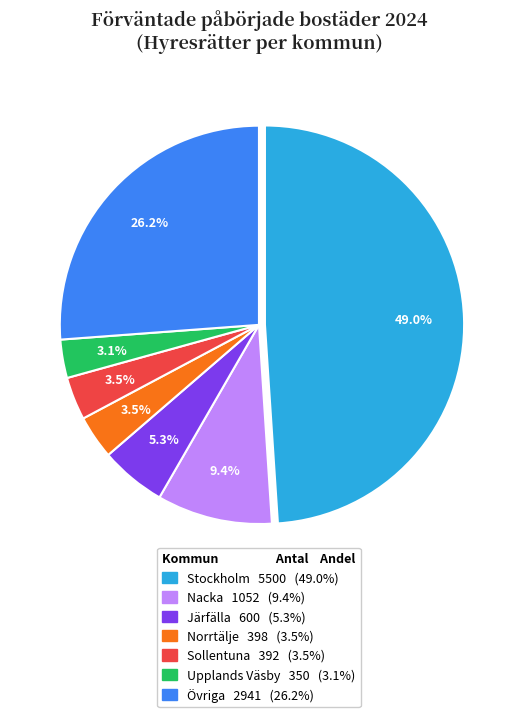

Is there any slice that represents more than half of the pie?

No